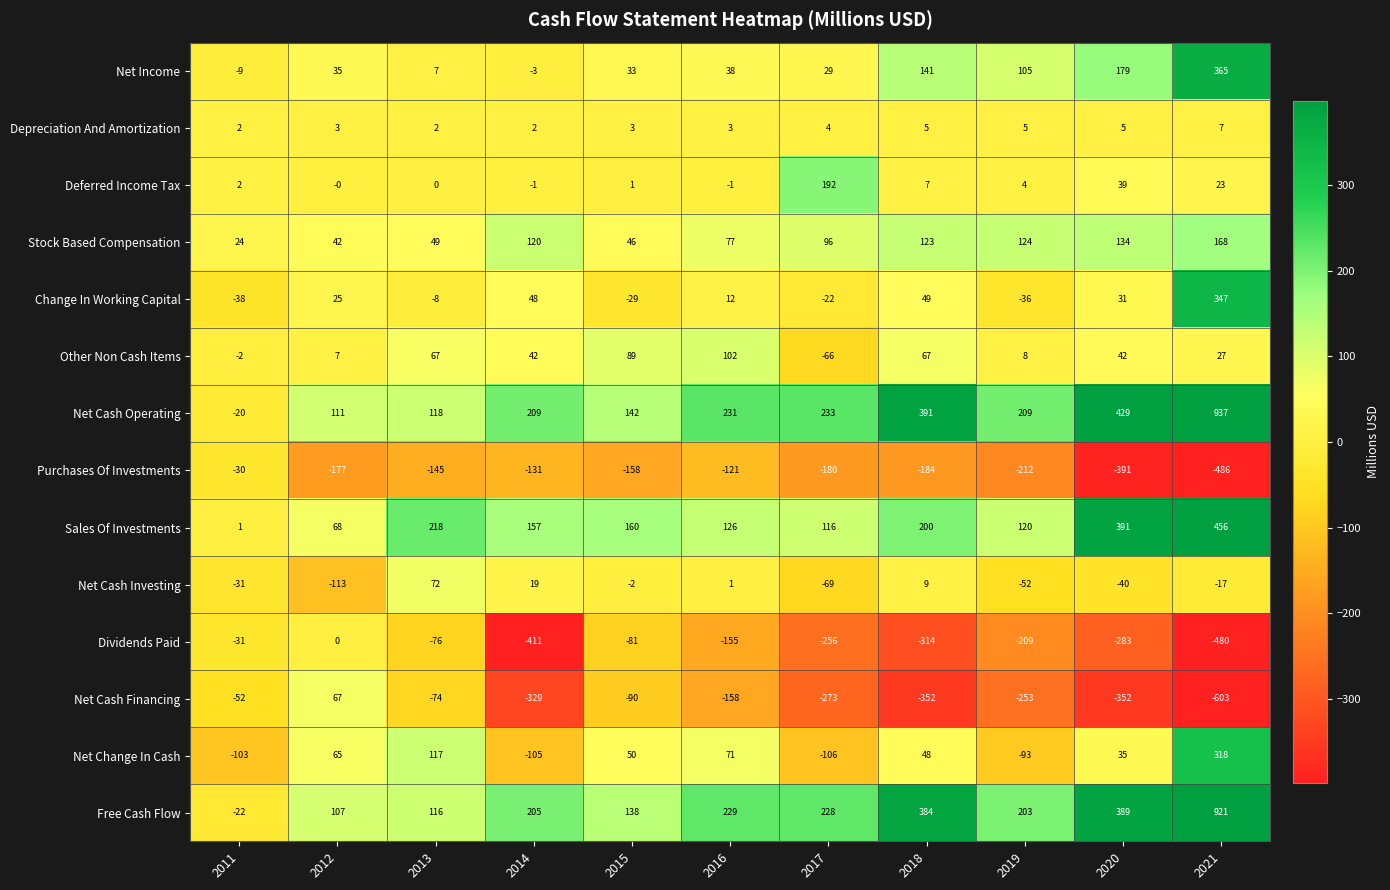

At 2018, list the series in order from smallest to largest.

Net Cash Financing, Dividends Paid, Purchases Of Investments, Depreciation And Amortization, Deferred Income Tax, Net Cash Investing, Net Change In Cash, Change In Working Capital, Other Non Cash Items, Stock Based Compensation, Net Income, Sales Of Investments, Free Cash Flow, Net Cash Operating